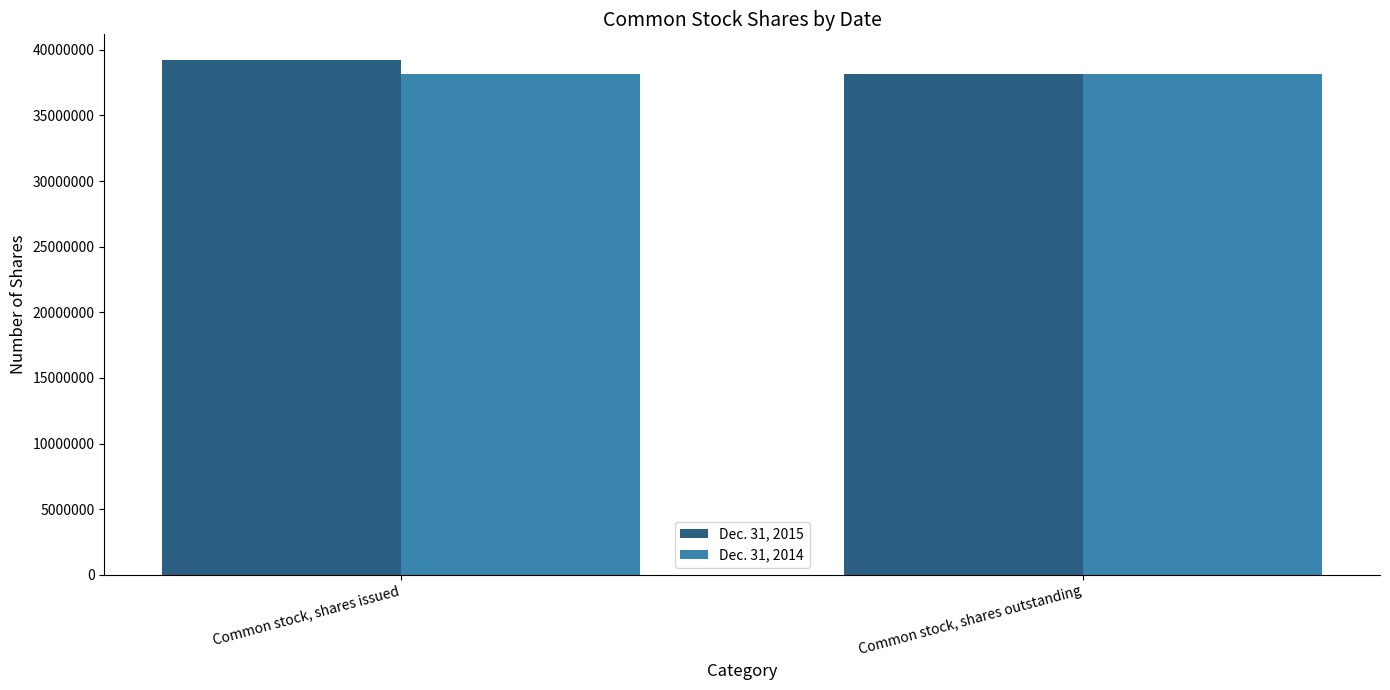

Reading right to left, what are all the values shown in this chart?

Dec. 31, 2015: 38123998	39217630
Dec. 31, 2014: 38123998	38123998